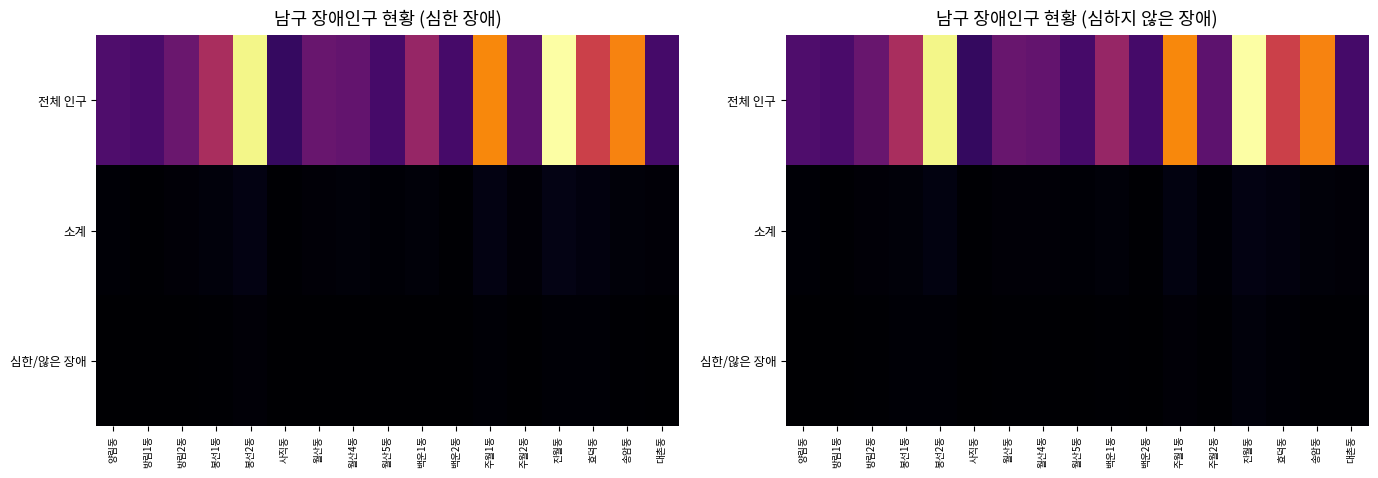

True or false: 소계 has a value of 0.0 at 주월1동.

True